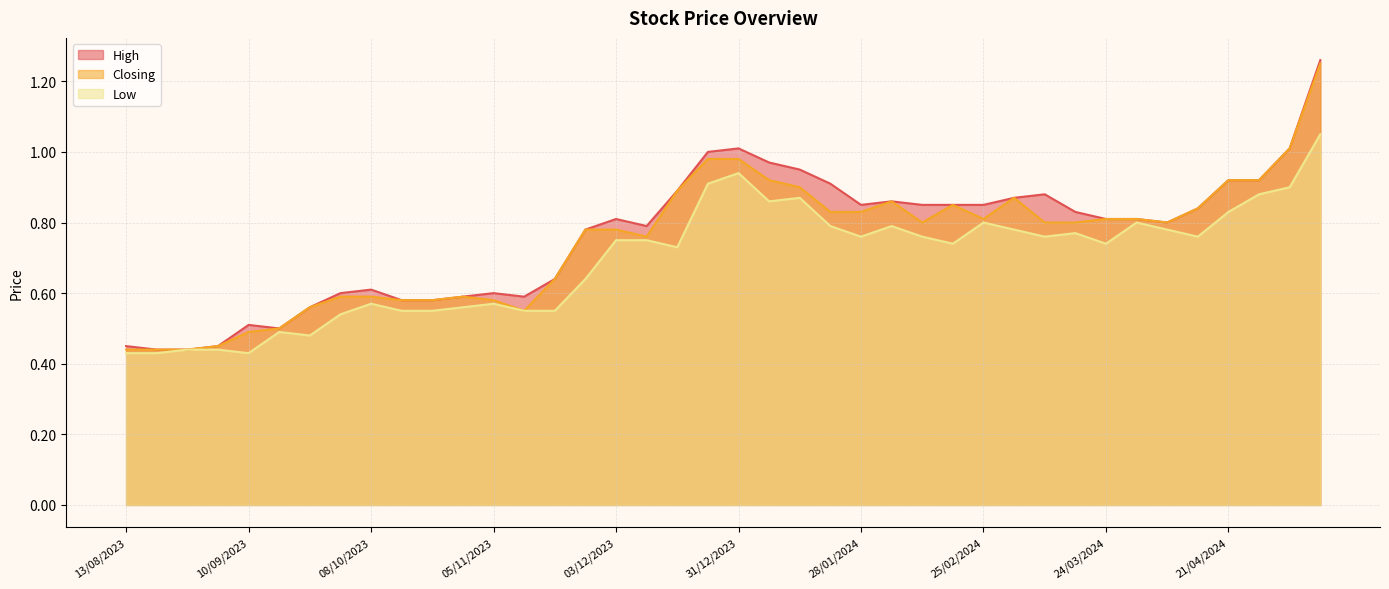

Which series has the largest total across all categories?

High